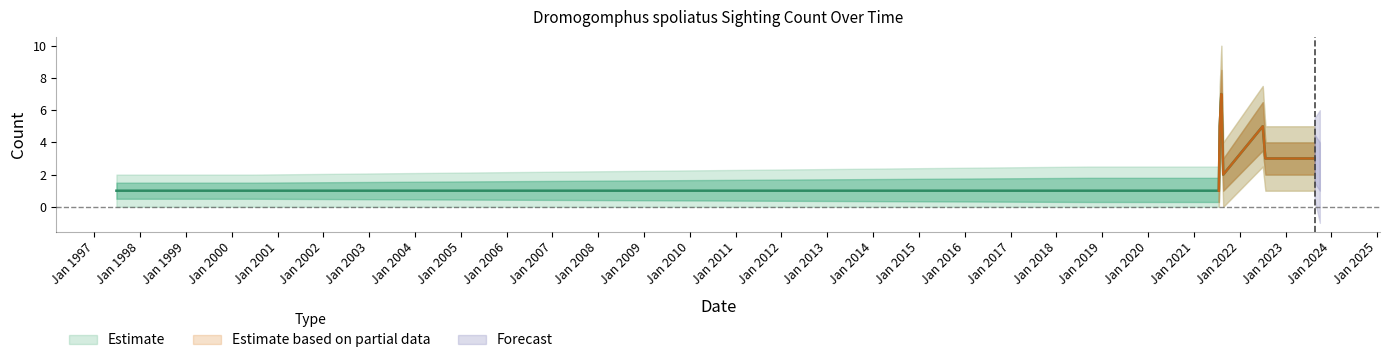

The Count series shows 0.7 at 2022-08-14. True or false?

False